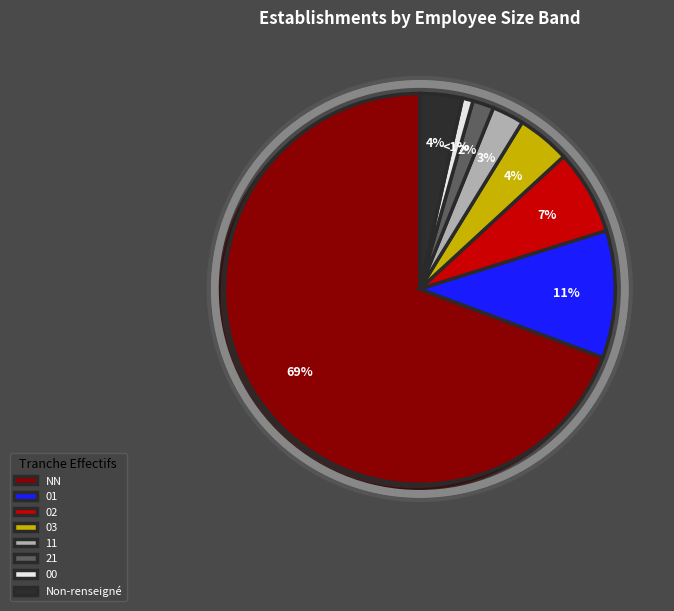

To the nearest percent, what is the average slice percentage?

12%